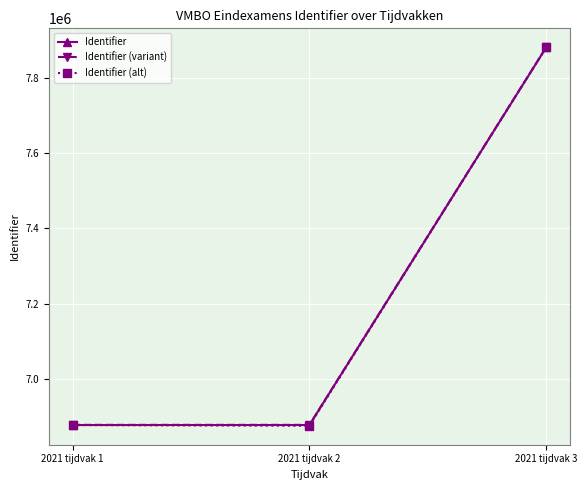

What is the spread (max minus min) of values at 2021 tijdvak 1?

500